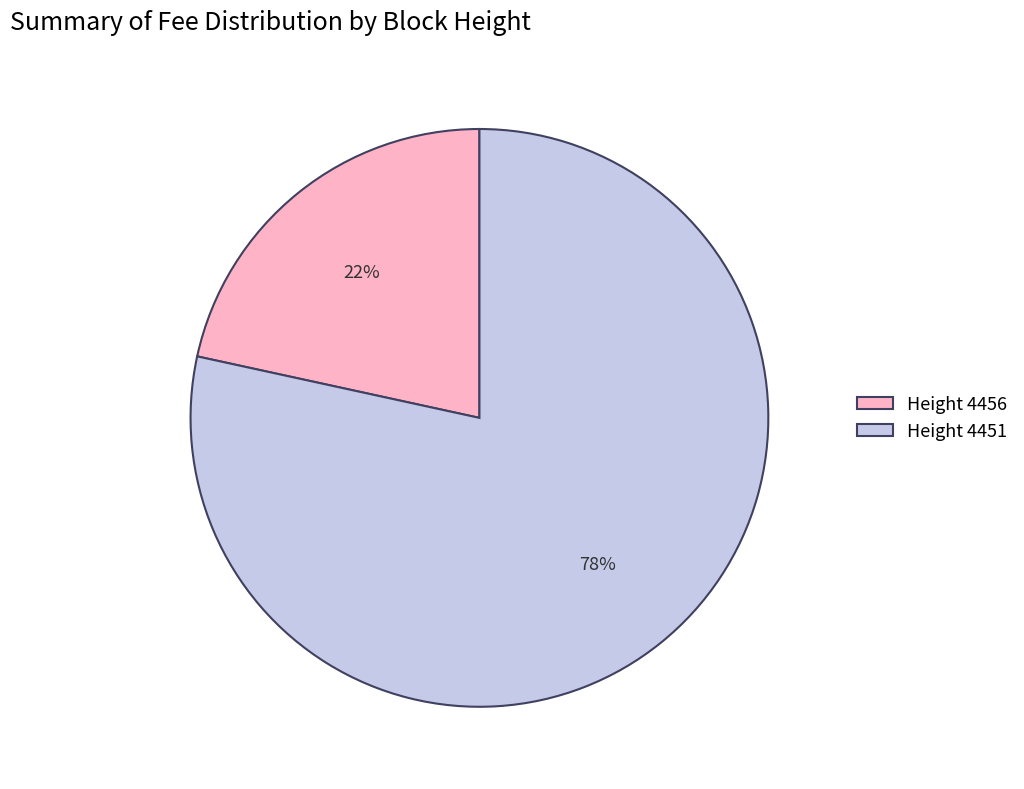

To the nearest percent, what is the average slice percentage?

50%